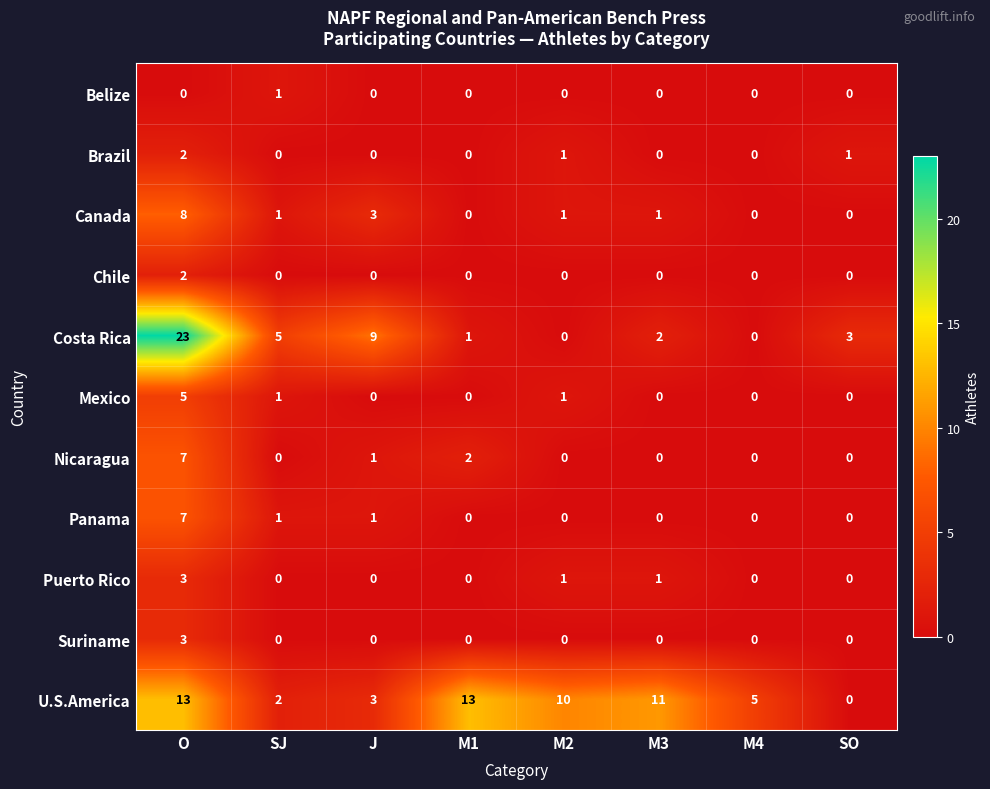

Which series has the largest range (max minus min)?

Costa Rica